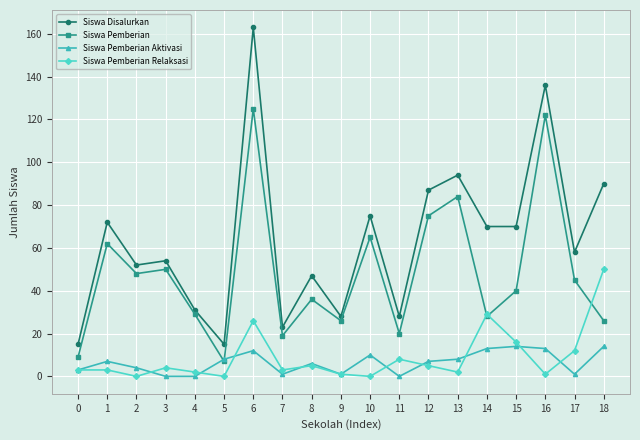

How many data points does each series have?

19